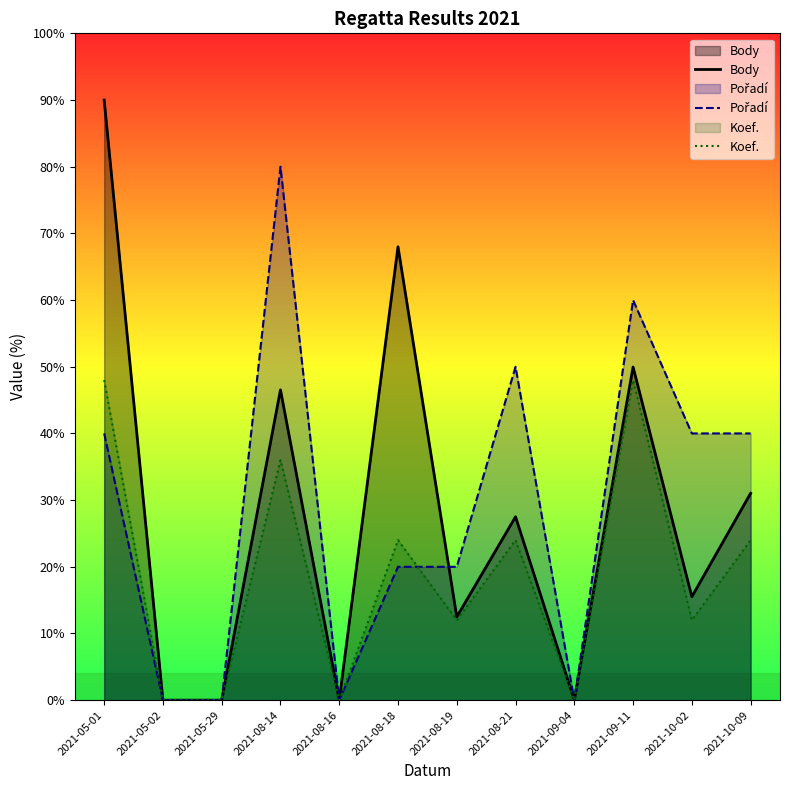

What is the greatest value displayed?

90.0